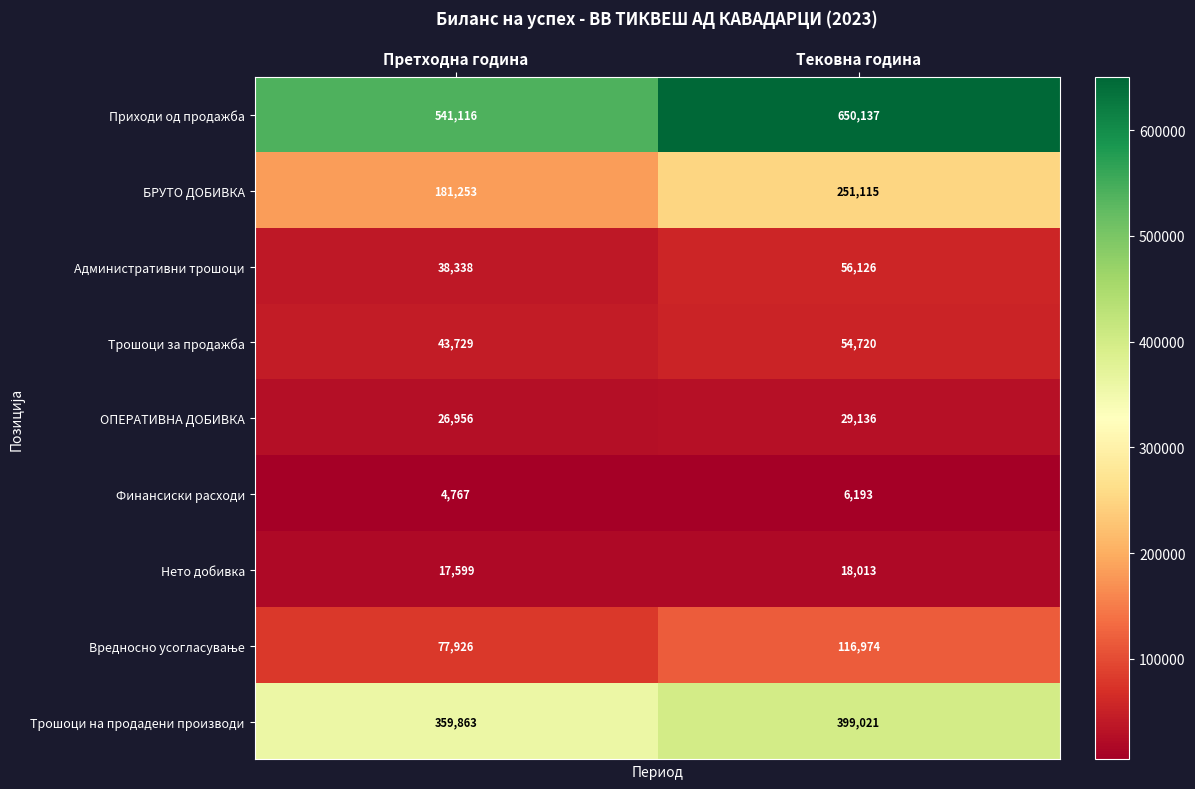

What is the spread (max minus min) of values at Претходна година?

536349